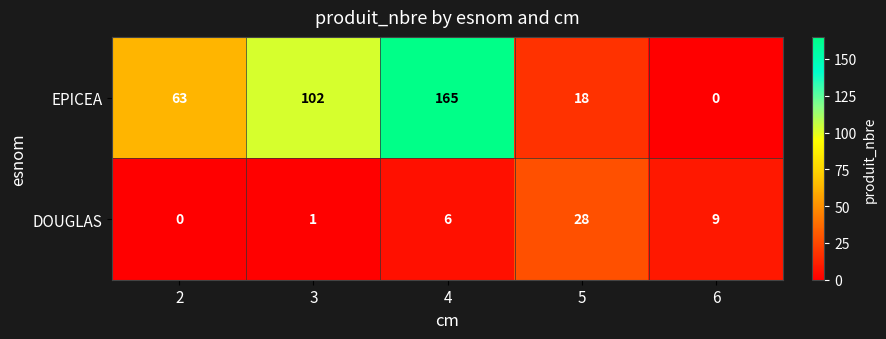

At how many categories does at least one series exceed 93?

2